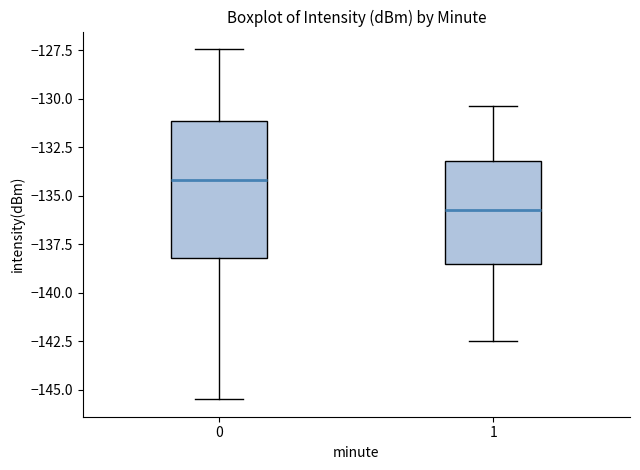

Which box's median line is the highest?

0